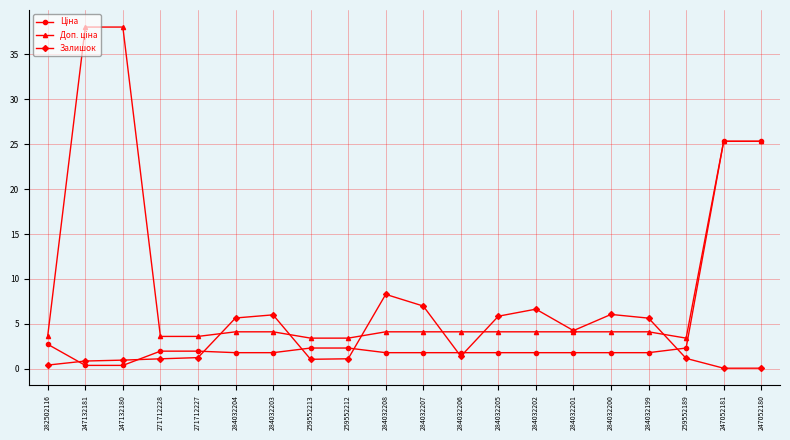

What is the total value across all series at 284032202?

12.6